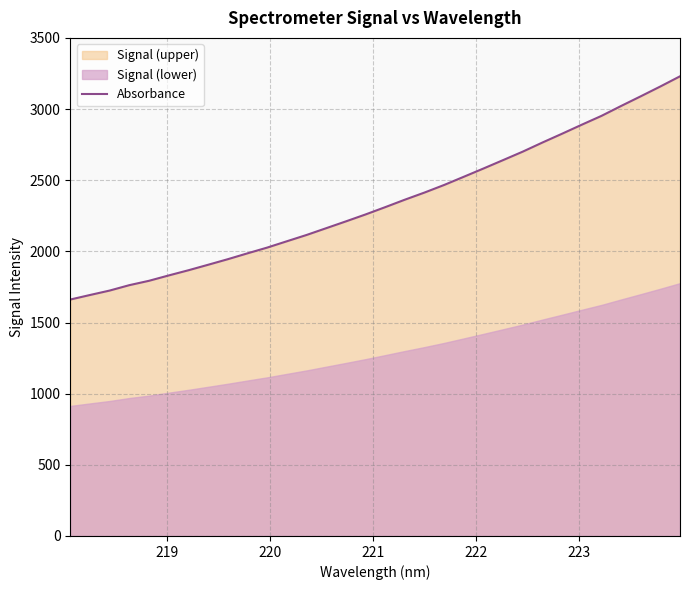

What is the lowest value of the Absorbance series?

1661.4